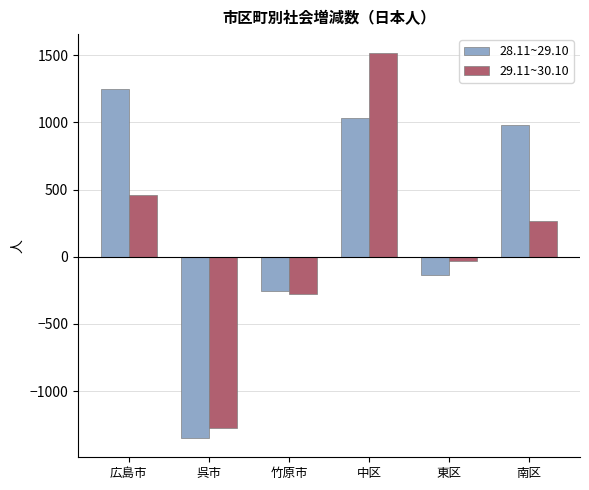

What is the label of the 5th bar from the right?

呉市